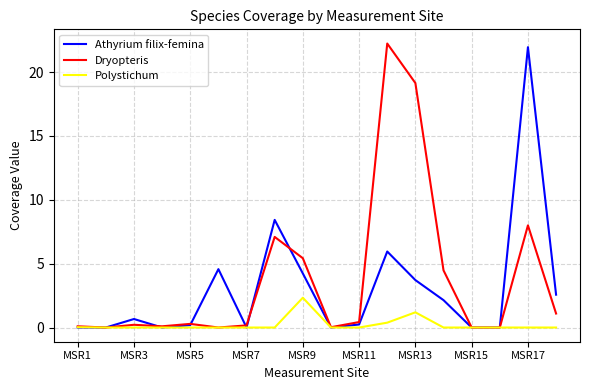

What is the average value of the Athyrium filix-femina series?

3.0